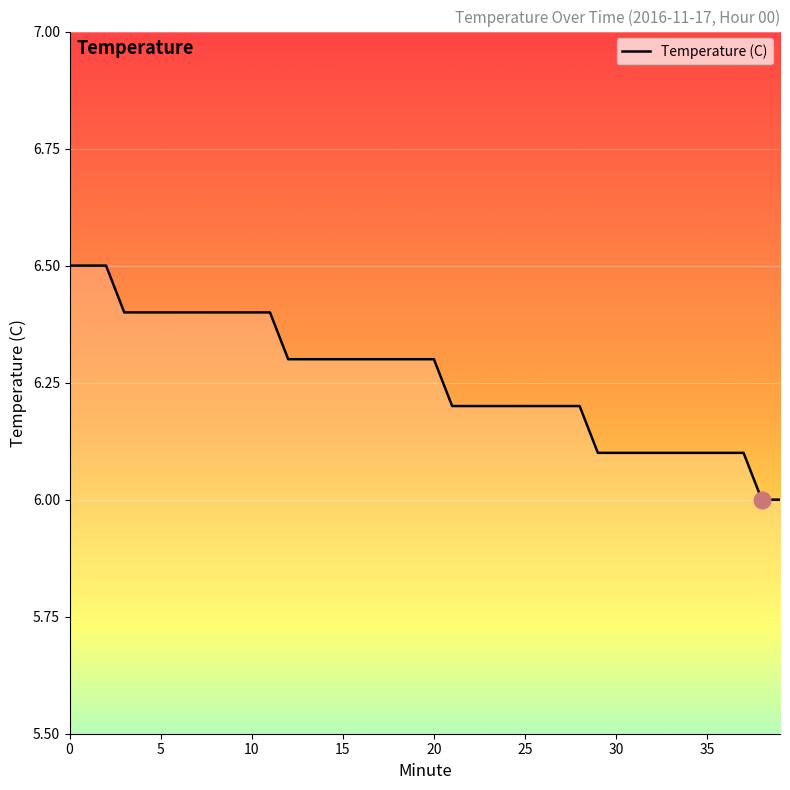

What is the difference between the maximum and minimum values?

0.5